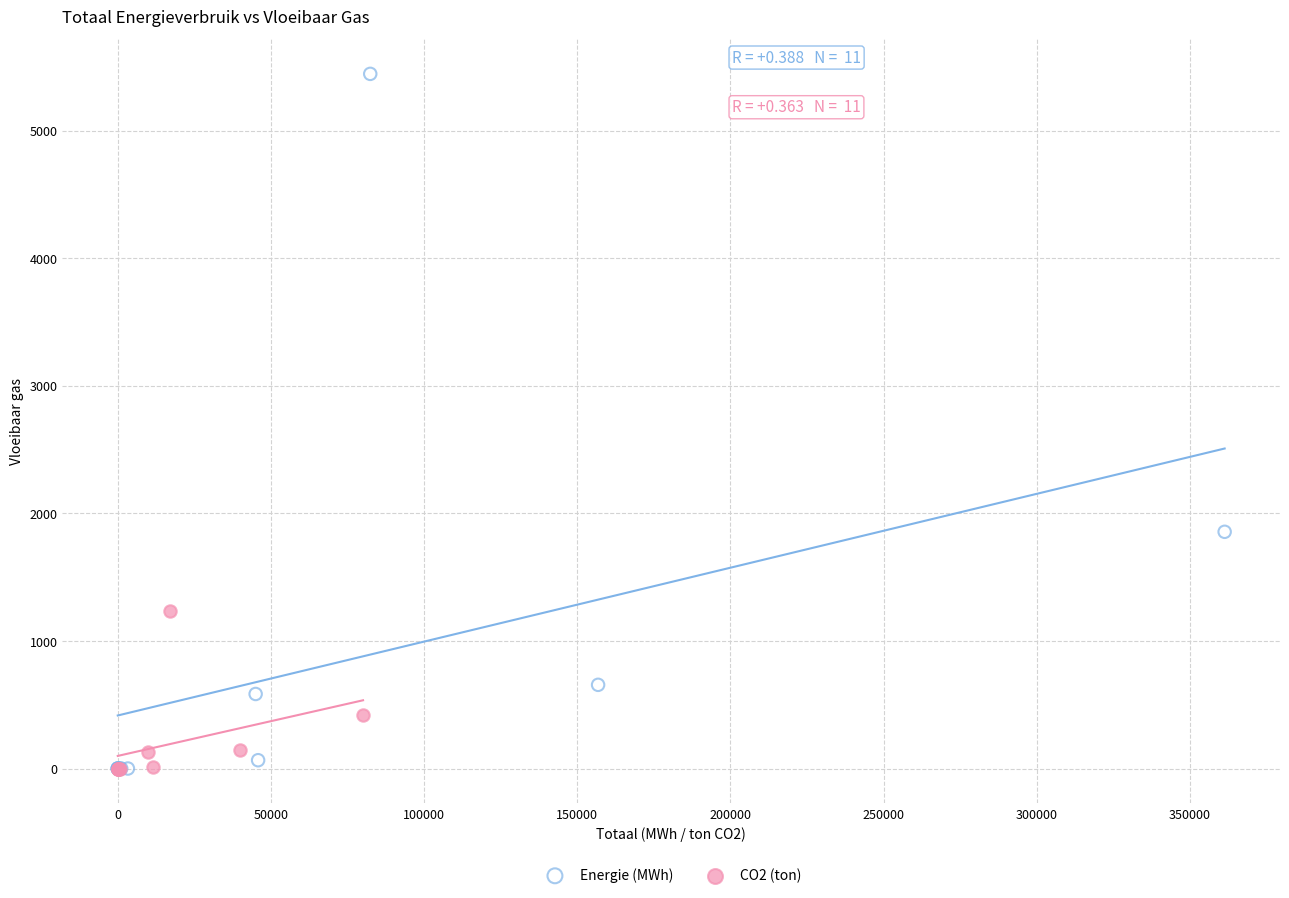

What are all the series names shown in the legend?

Energie (MWh), CO2 (ton)